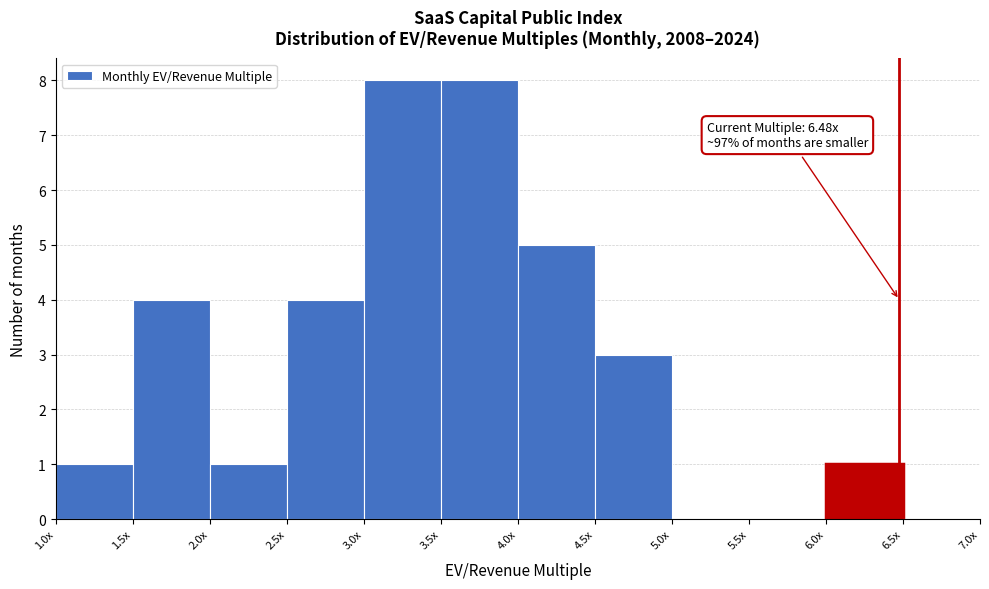

Reading right to left, transcribe all the data shown in this chart.

6.5x=0	6.0x=1	5.5x=0	5.0x=0	4.5x=3	4.0x=5	3.5x=8	3.0x=8	2.5x=4	2.0x=1	1.5x=4	1.0x=1